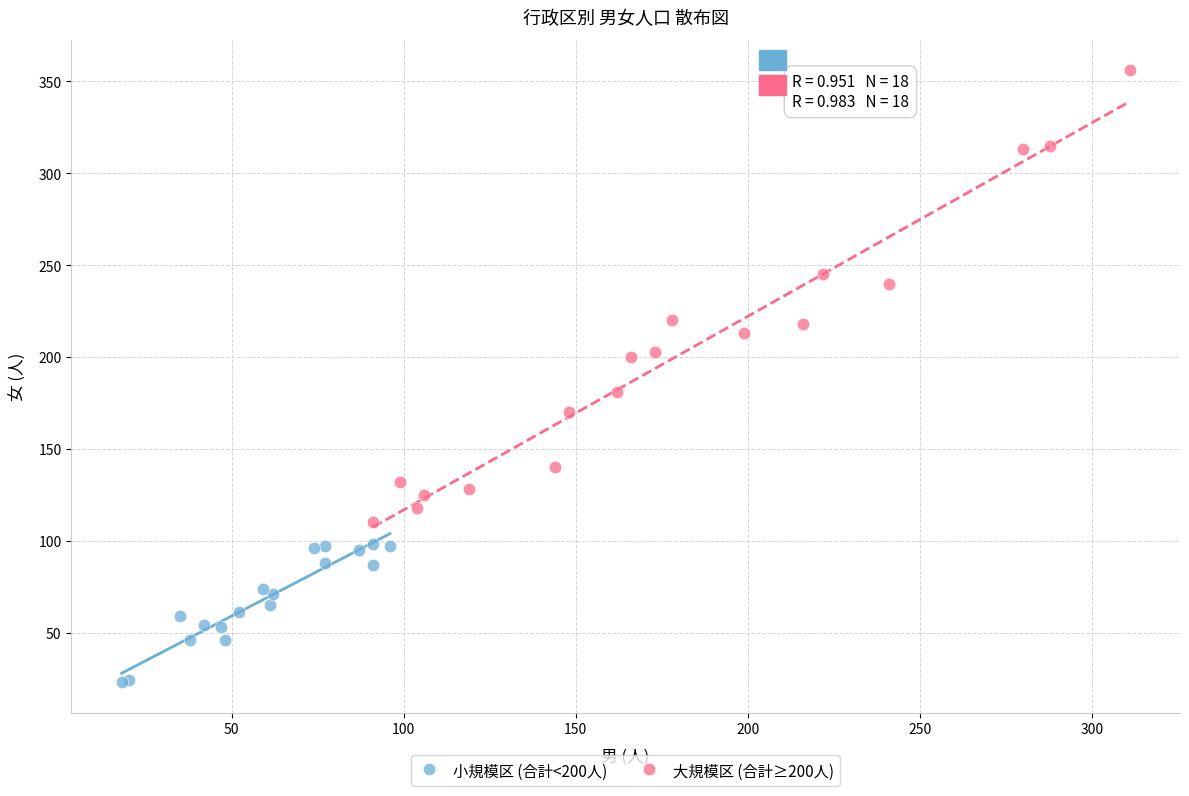

Which series contains the highest Y value?

大規模区 (合計≥200人)